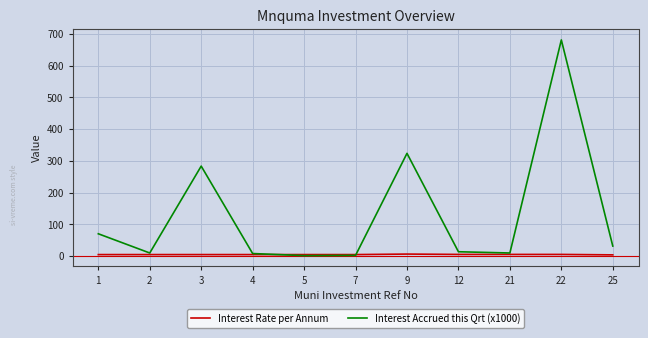

What is the minimum value shown in the chart?

1.6